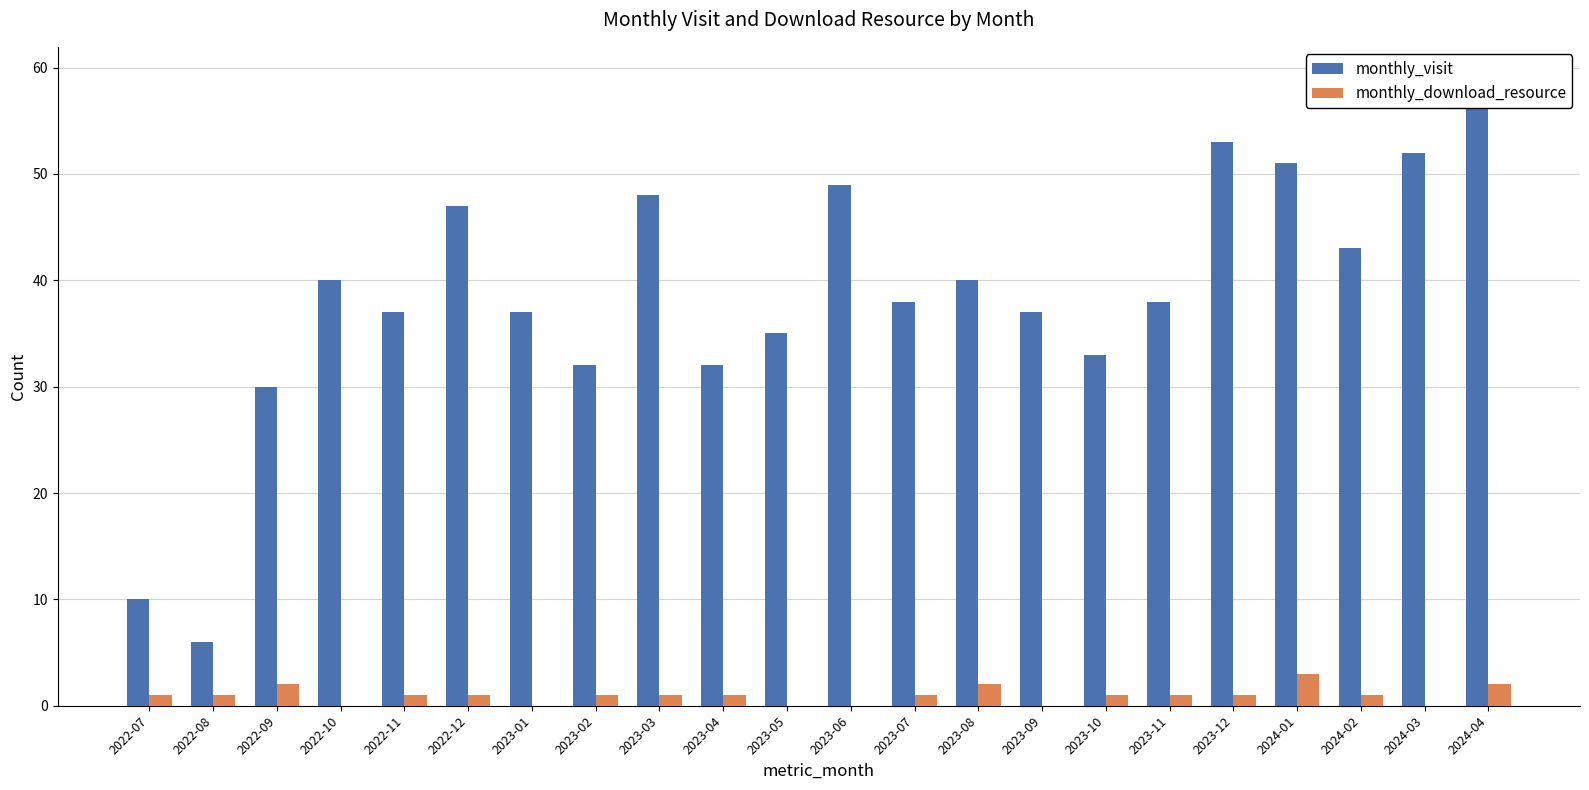

What is the total value across all series at 2023-12?

54